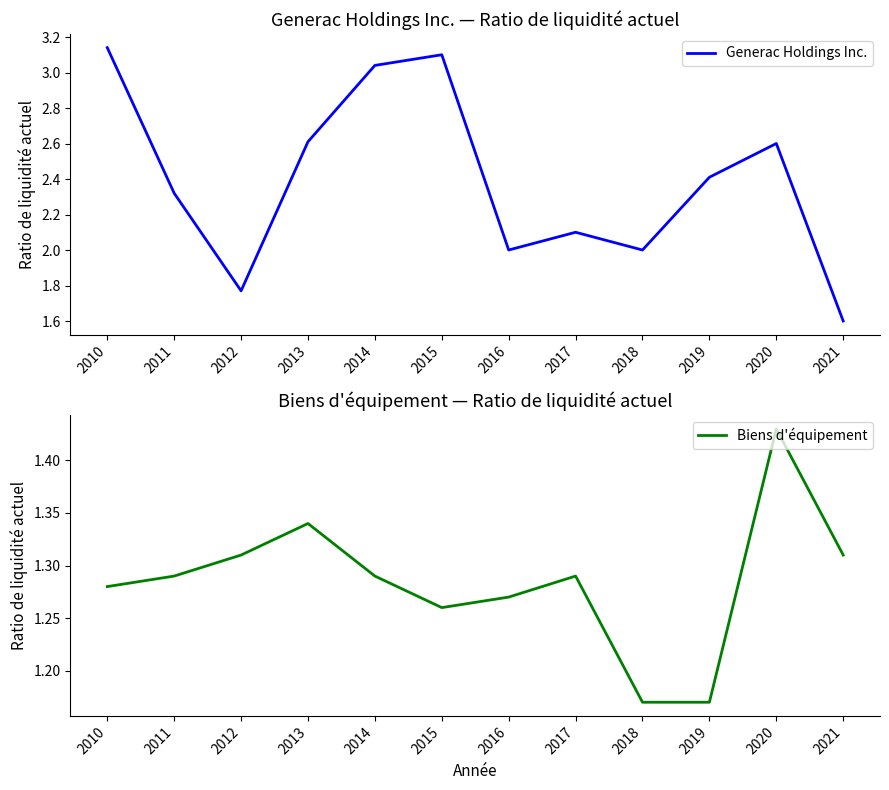

How many series are shown in this chart?

2